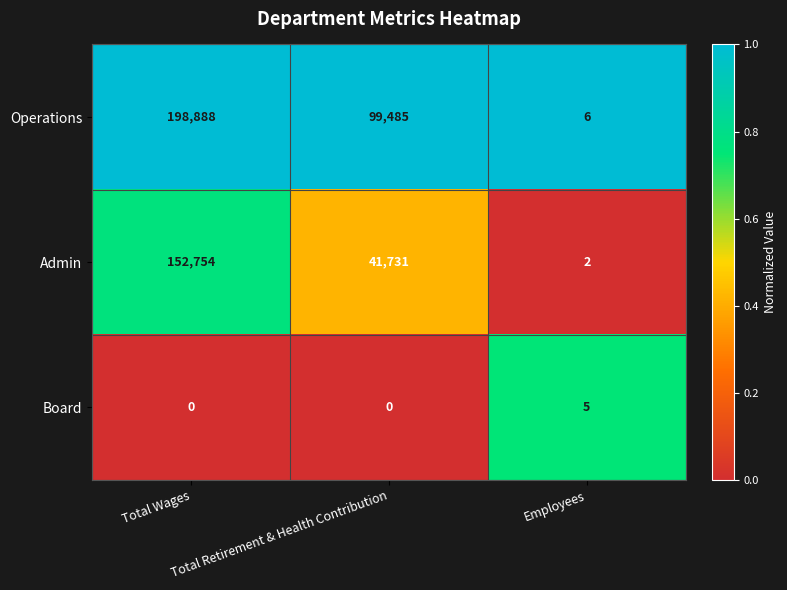

What is the difference between the maximum and second lowest values in the Operations series?

99403